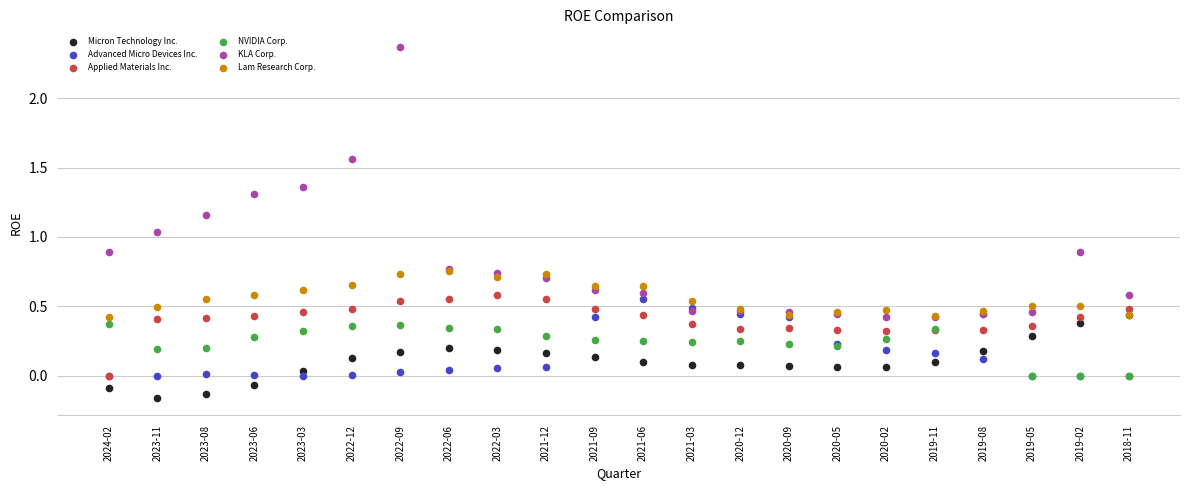

Which series has the largest Y range (max minus min)?

KLA Corp.